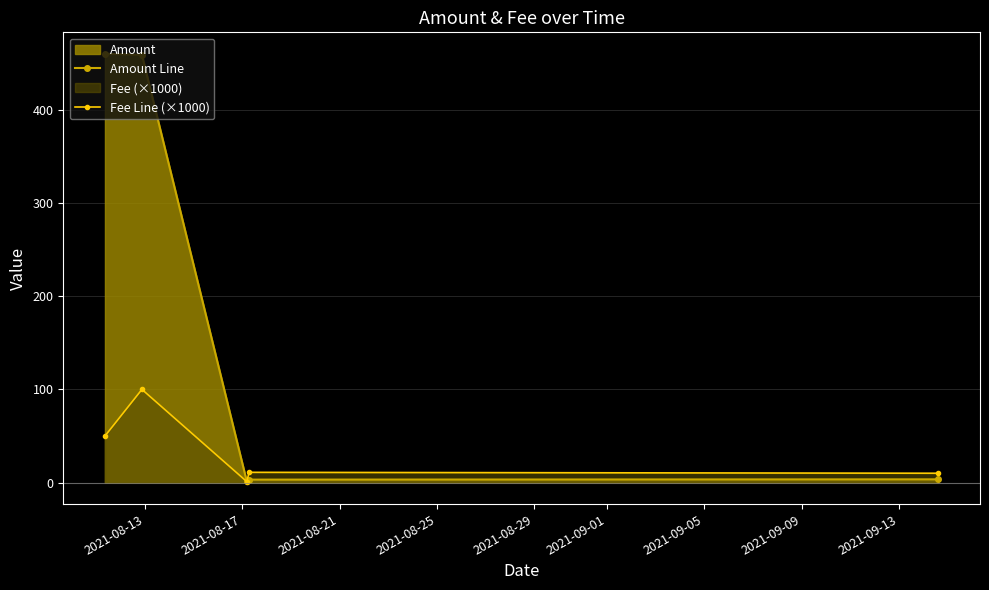

What is the greatest value displayed?

459.9